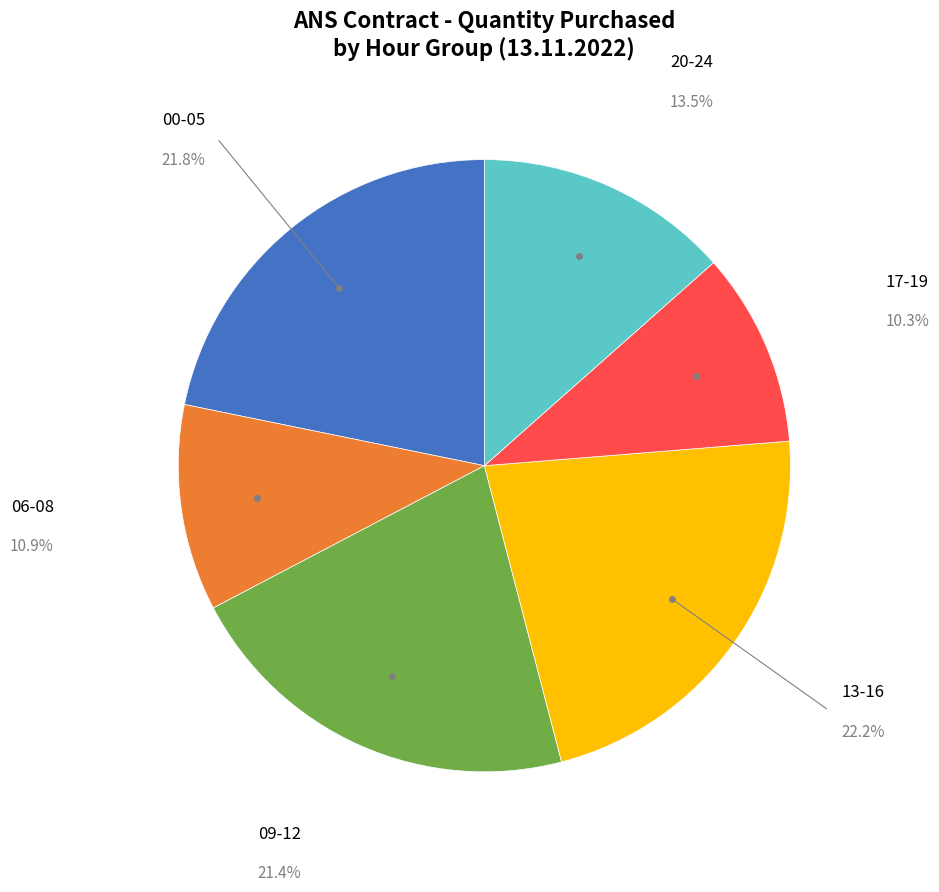

Is there a majority slice in this chart?

No